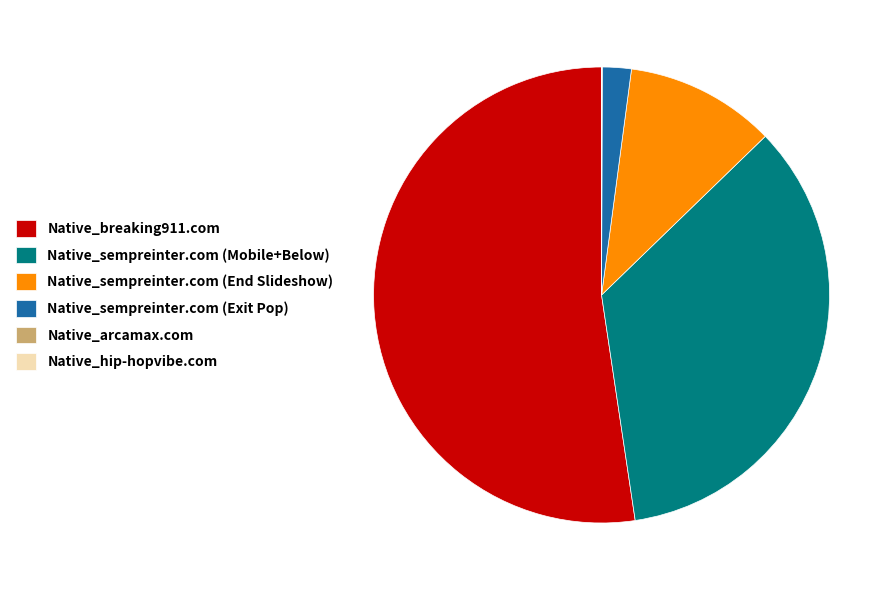

What is the ratio of the value at Native_sempreinter.com (End Slideshow) to the value at Native_sempreinter.com (Exit Pop)?

5.2